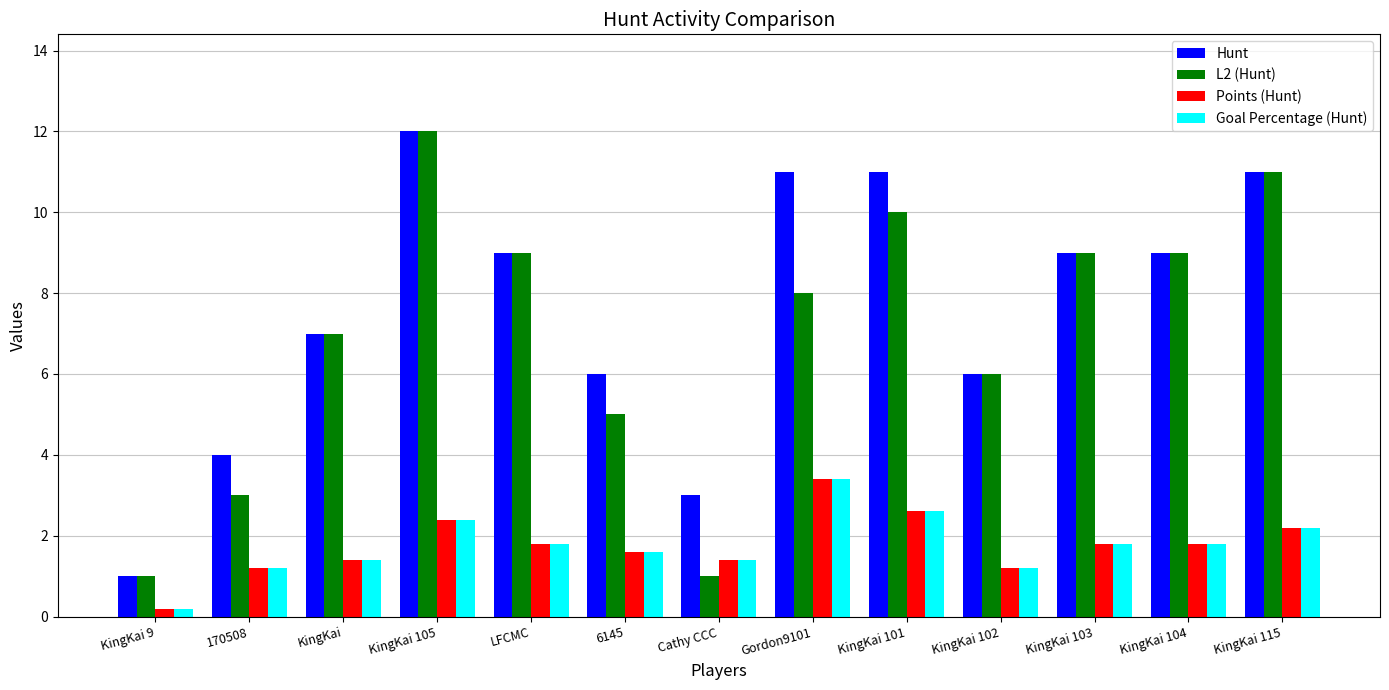

Which category has the lowest value in the Points (Hunt) series?

KingKai 9